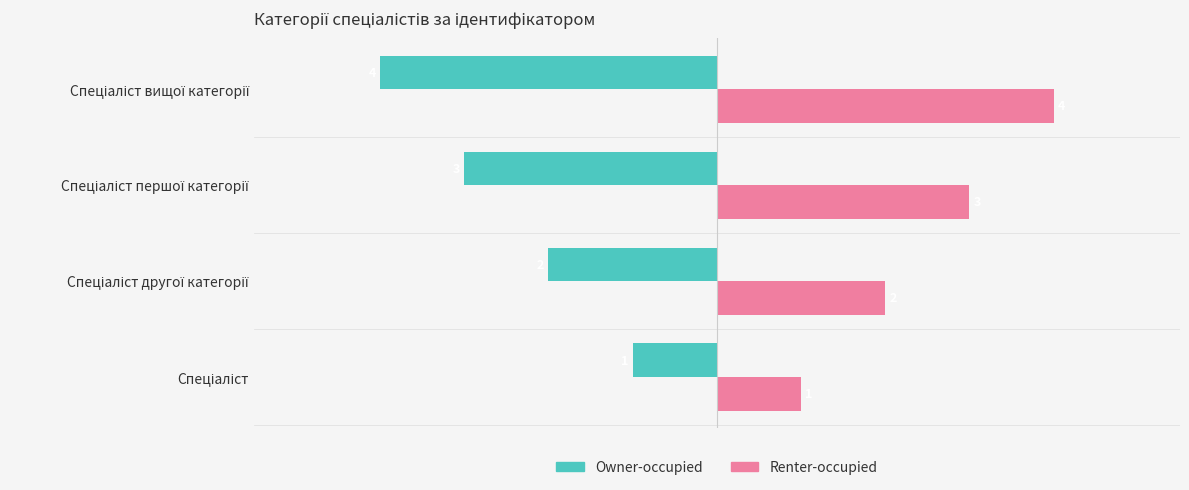

Count the Owner-occupied values in the range -3 to -1.

3